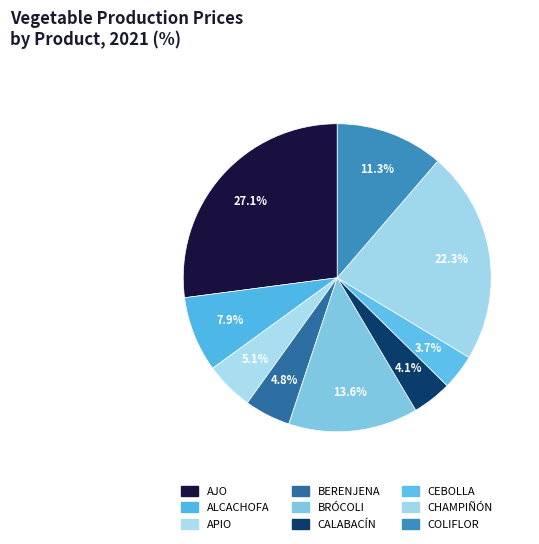

Is there a majority slice in this chart?

No